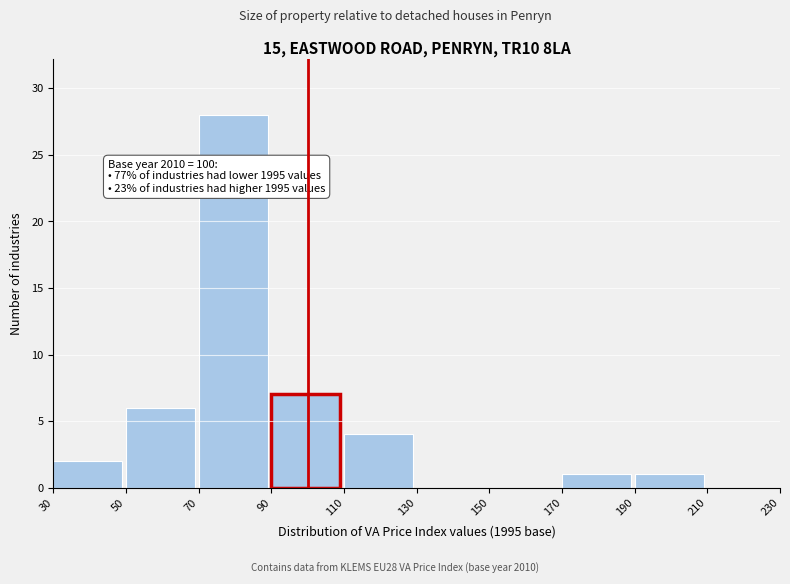

Over which range of the x-axis is the bar tallest?

70 to 90